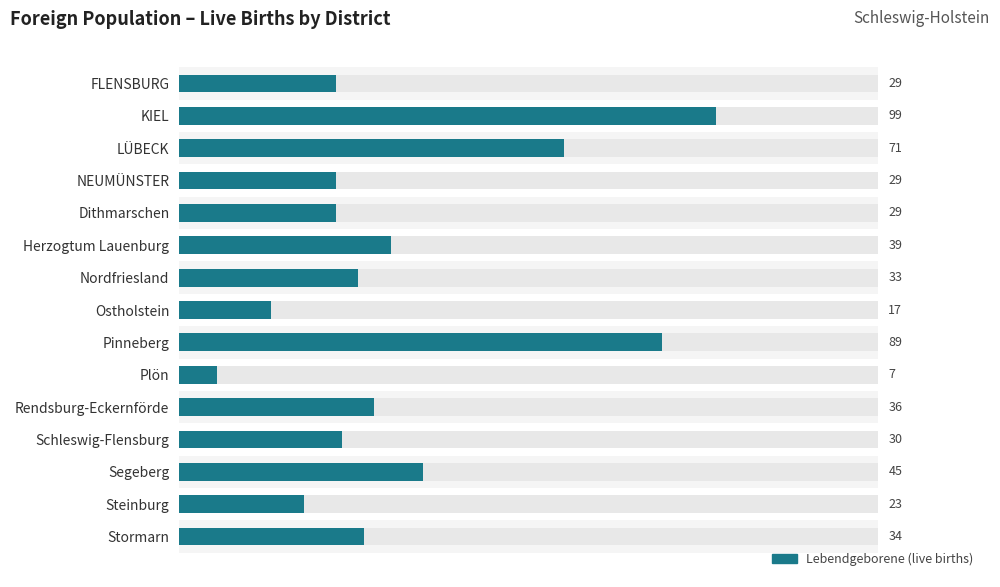

Rank the categories by value from highest to lowest.

KIEL, Pinneberg, LÜBECK, Segeberg, Herzogtum Lauenburg, Rendsburg-Eckernförde, Stormarn, Nordfriesland, Schleswig-Flensburg, FLENSBURG, NEUMÜNSTER, Dithmarschen, Steinburg, Ostholstein, Plön